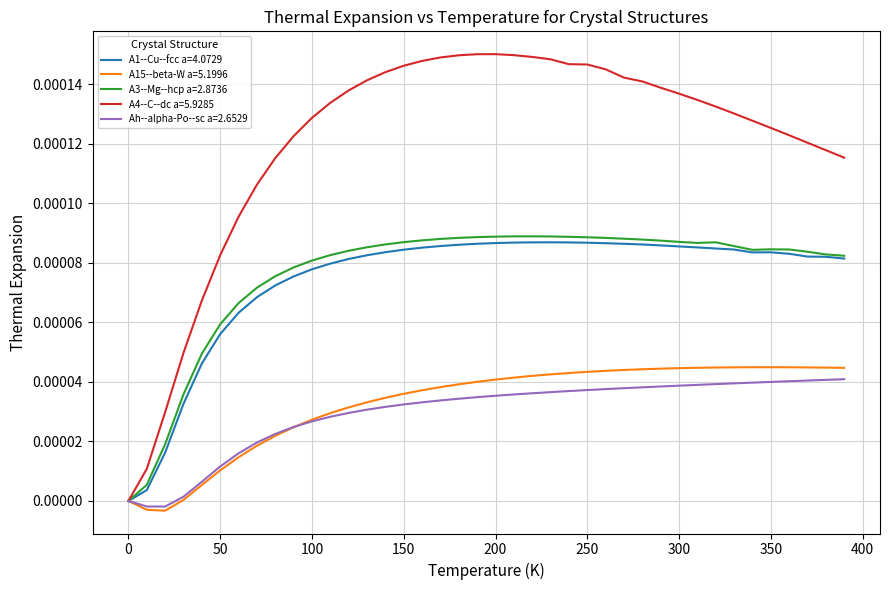

Which series has the widest spread of values?

A4--C--dc a=5.9285